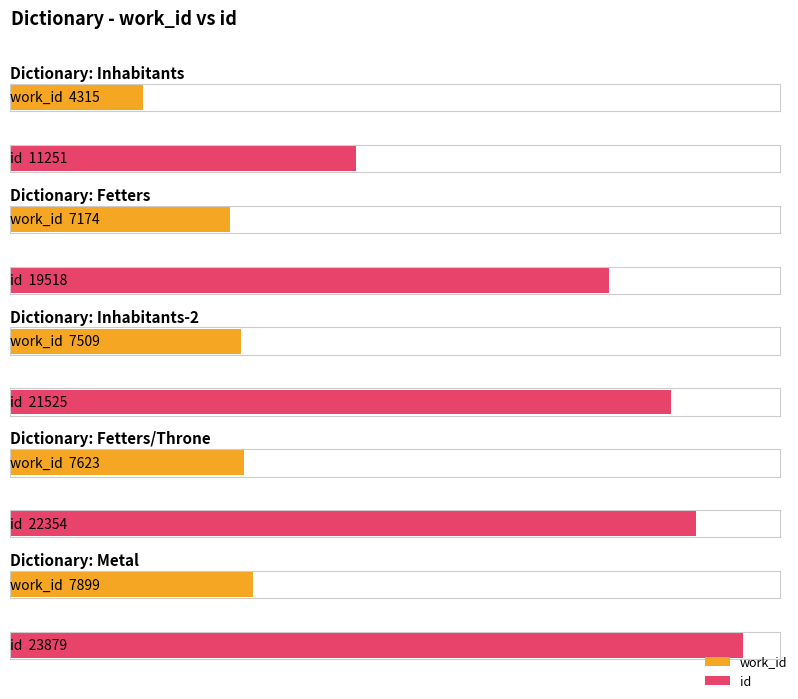

Is the value of work_id at Fetters and Throne greater than the value of id at Fetters?

No